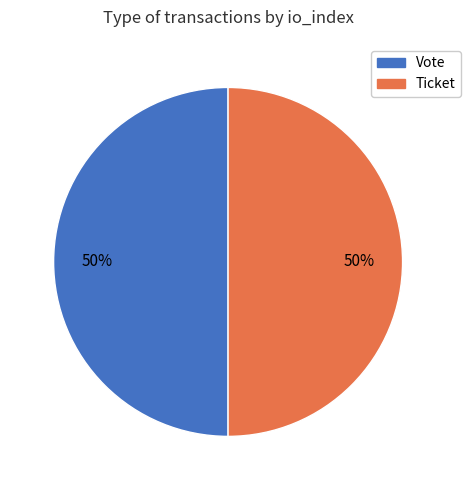

How many segments does this pie chart have?

2